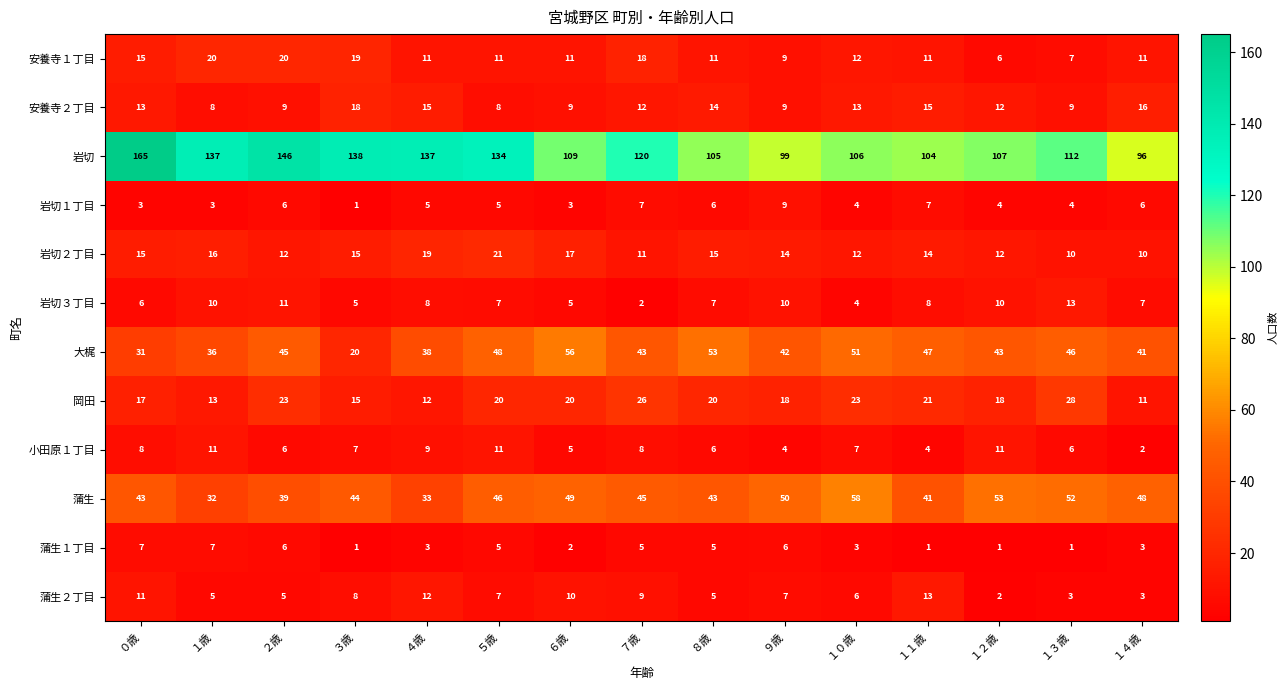

Which label corresponds to the largest value in the chart?

０歳